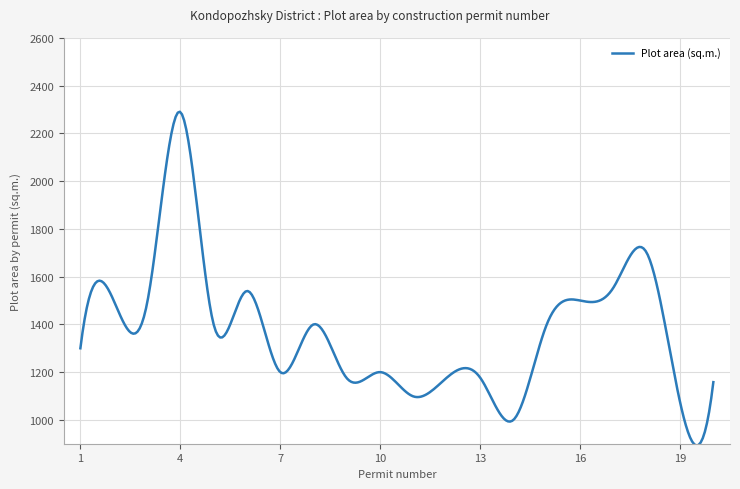

What is the greatest value displayed?

2291.1